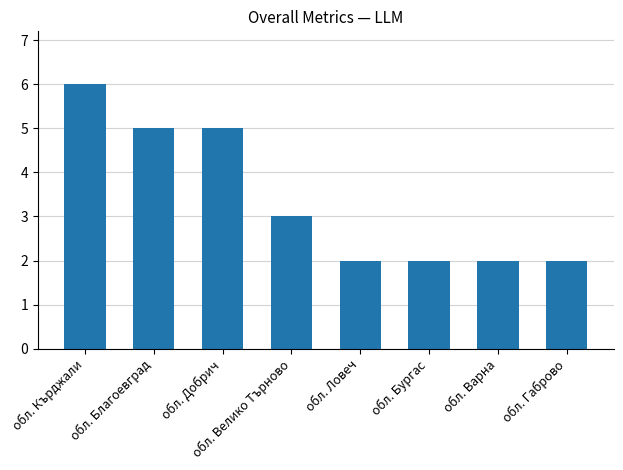

What position from the right is обл. Велико Търново?

5